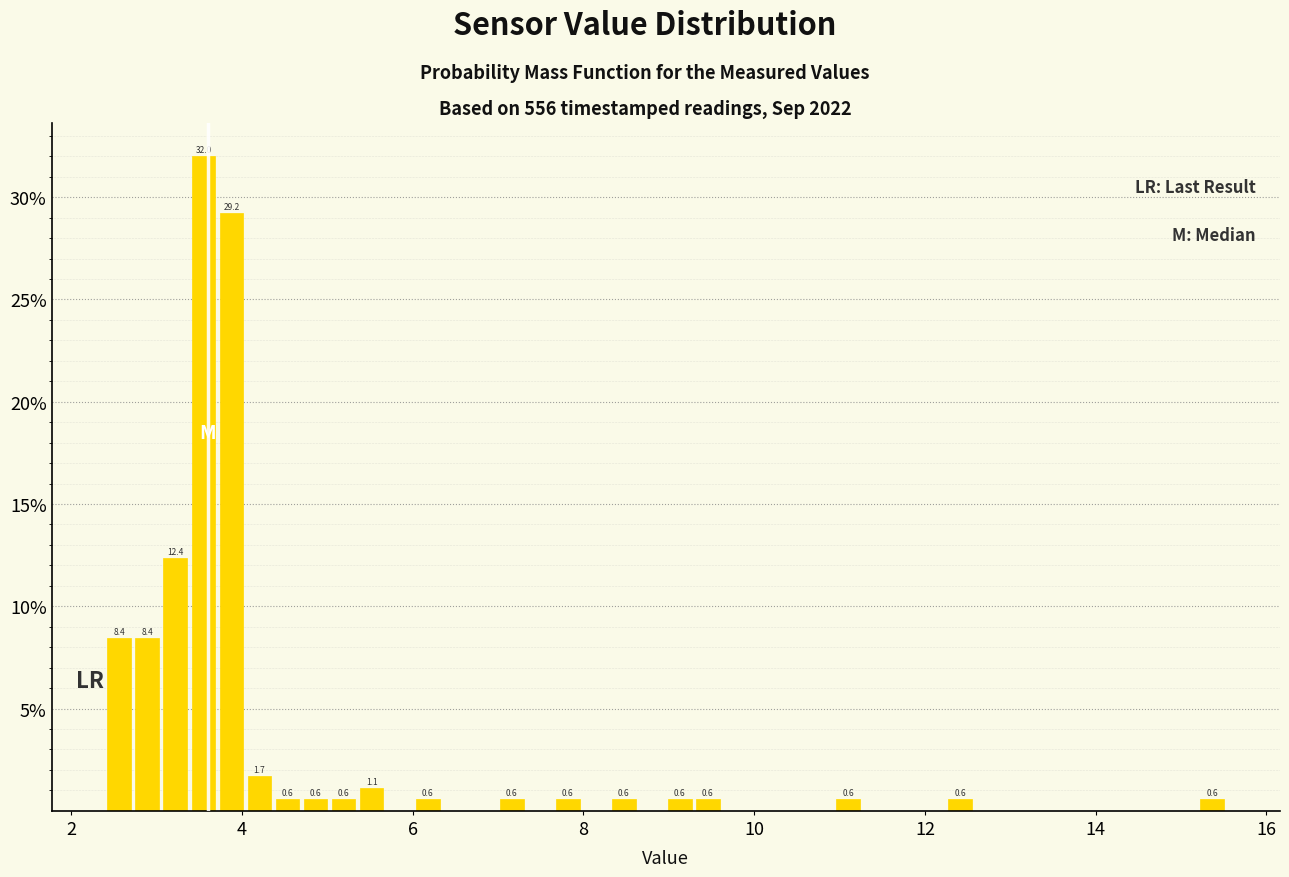

Read against the x-axis, roughly where is the centre of the tallest bar?

3.6